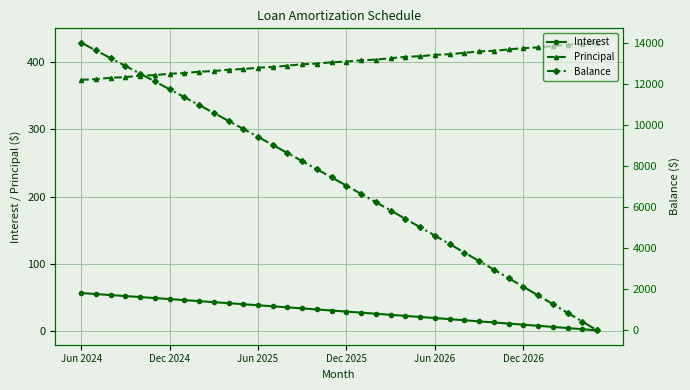

What is the difference between the maximum and minimum values in the Balance series?

14019.0